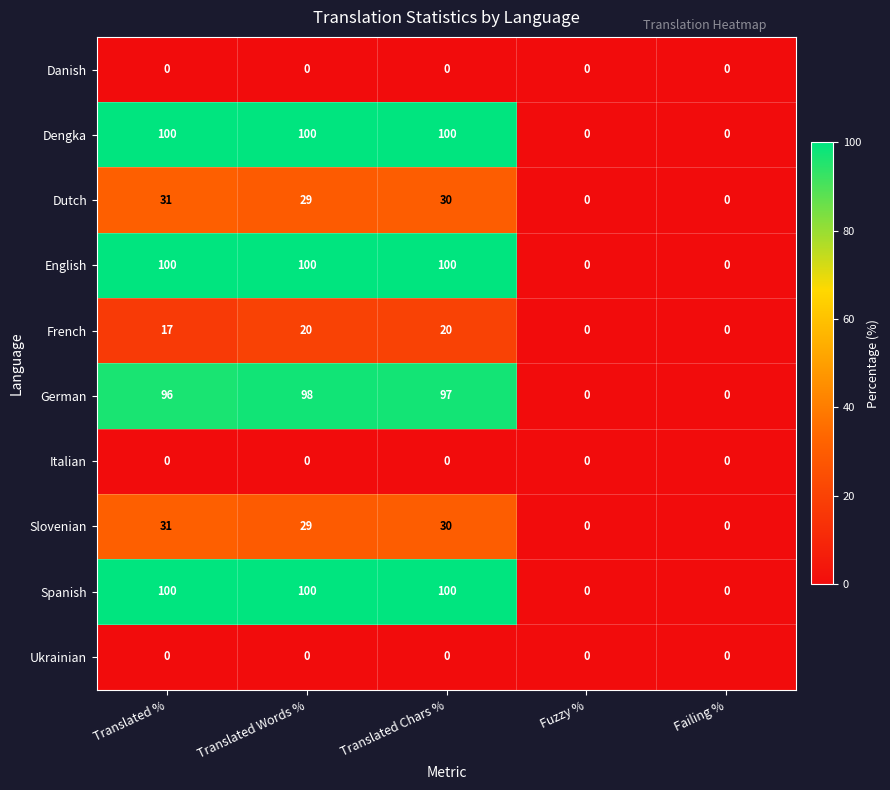

What is the difference between the highest and lowest values at Translated %?

100